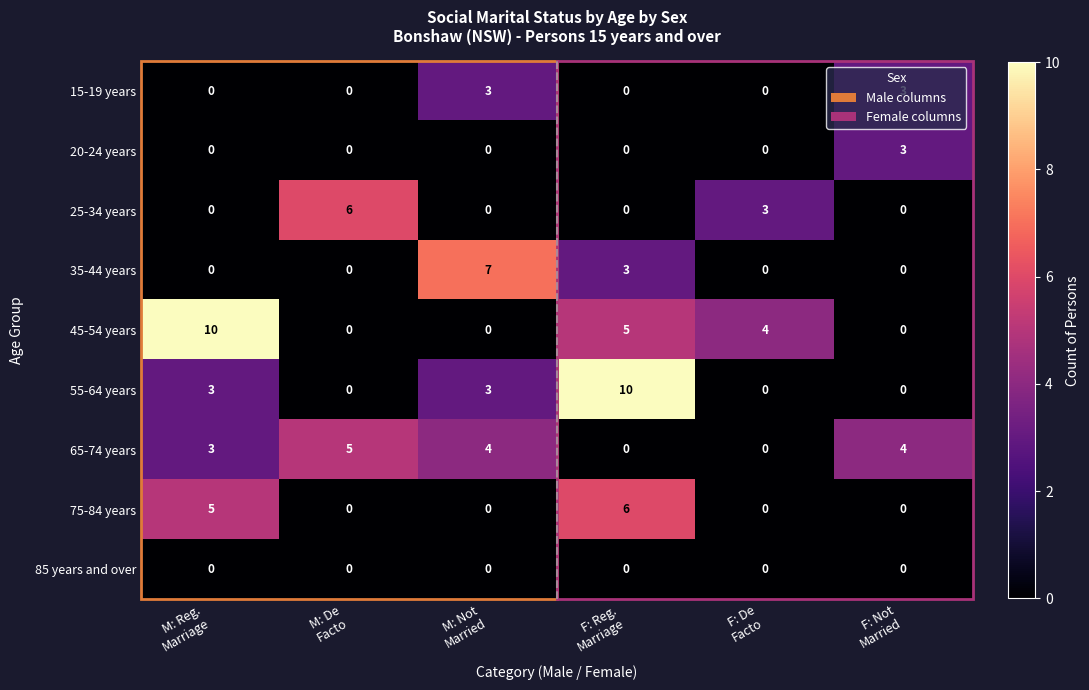

What is the sum of all 20-24 years values?

3